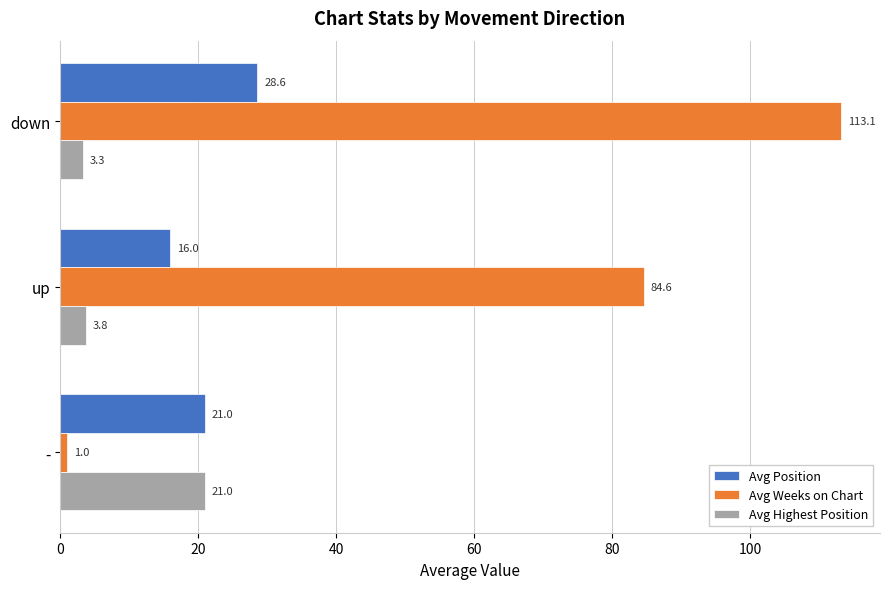

What are all the series names shown in the legend?

Avg Position, Avg Weeks on Chart, Avg Highest Position